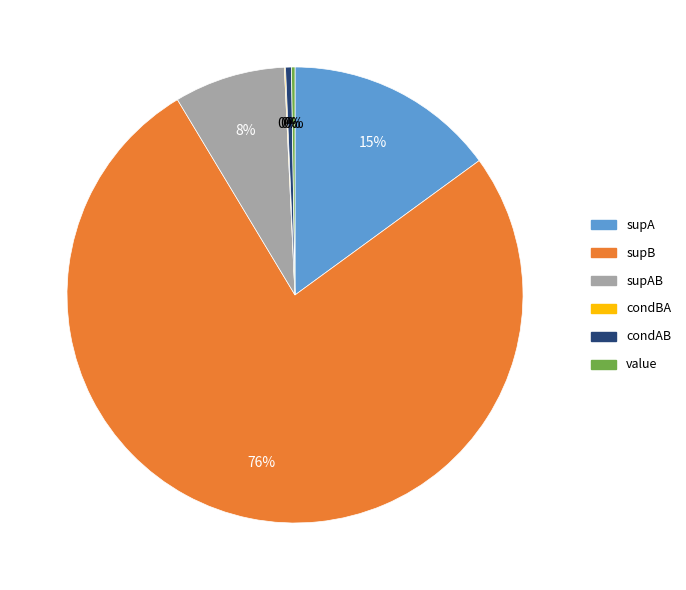

The supB slice represents 68% of the pie. True or false?

False